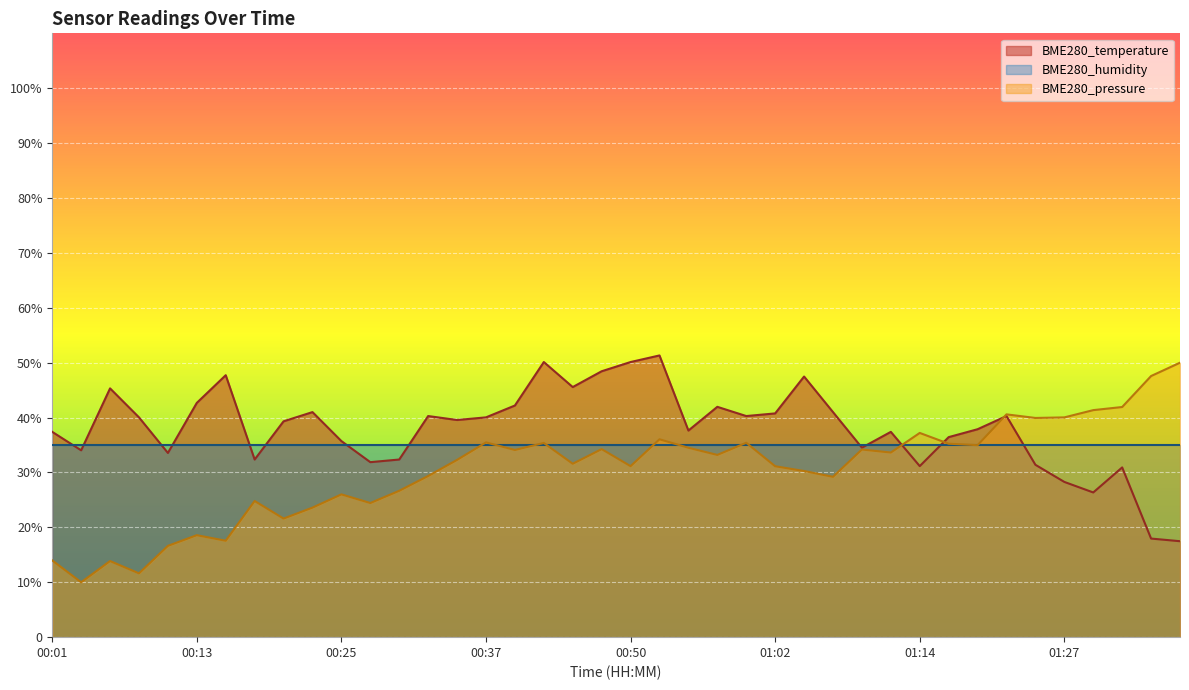

The value at 00:37 is 40.0. True or false?

True